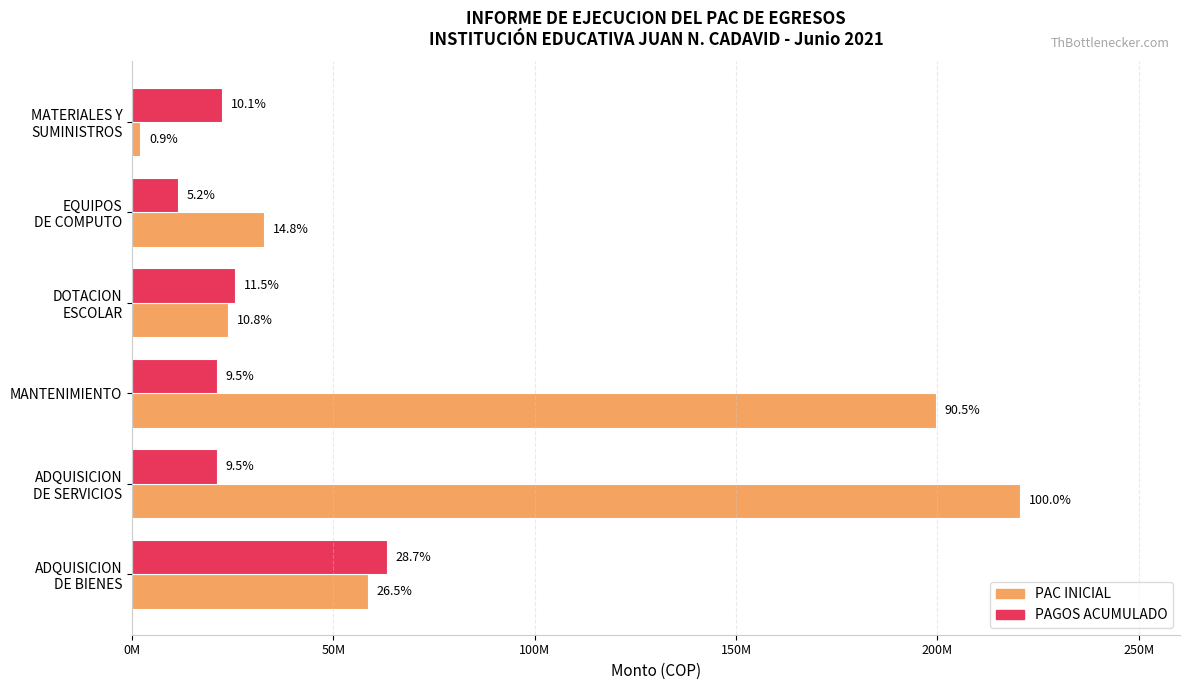

What are all the series names shown in the legend?

PAC INICIAL, PAGOS ACUMULADO